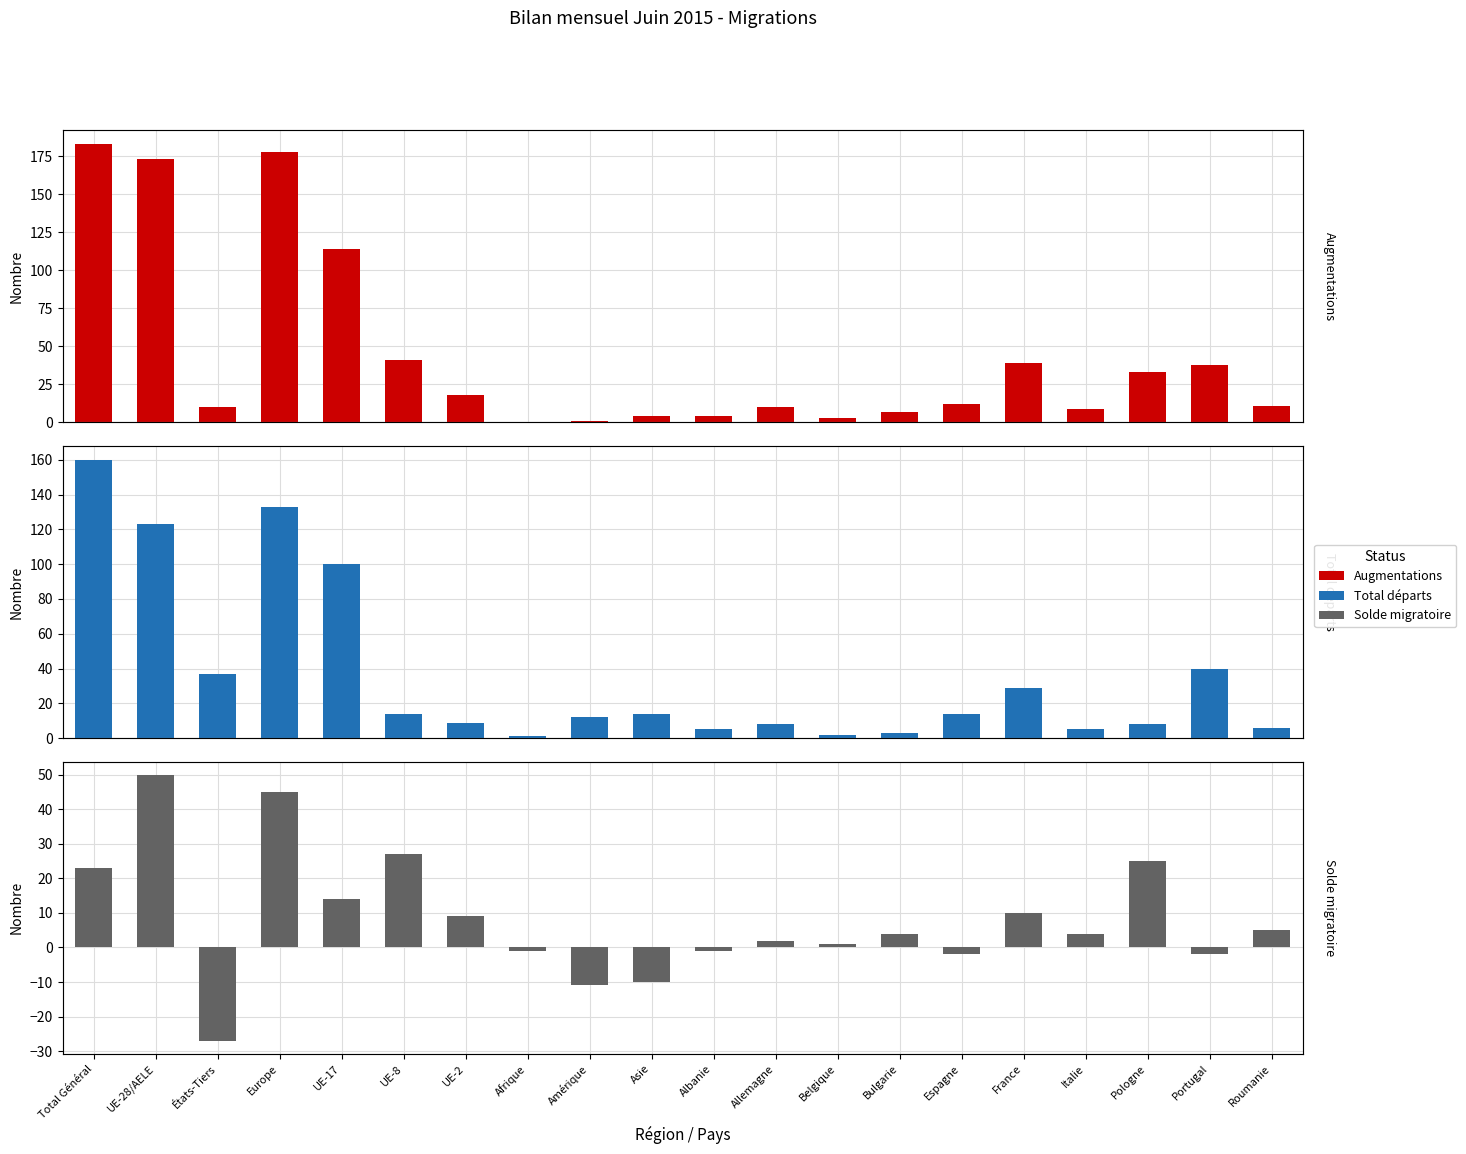

Which category has the highest value in the Augmentations series?

Total Général